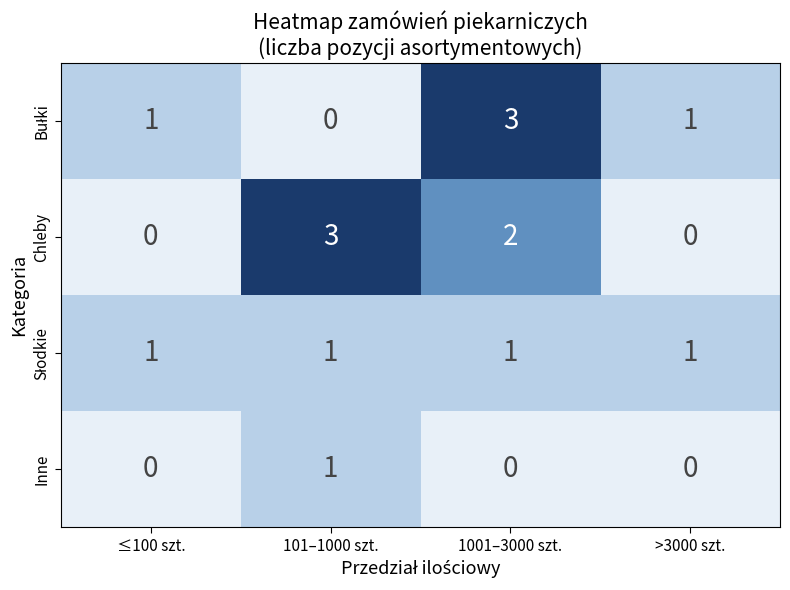

The Chleby series shows 3 at 1001–3000 szt.. True or false?

False